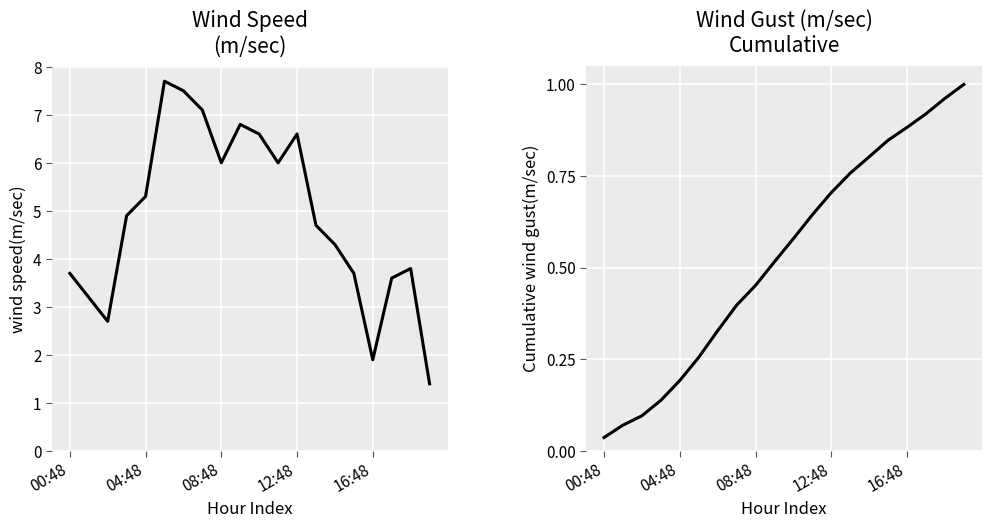

Between 7 and 14, which series saw the biggest shift?

wind speed(m/sec)